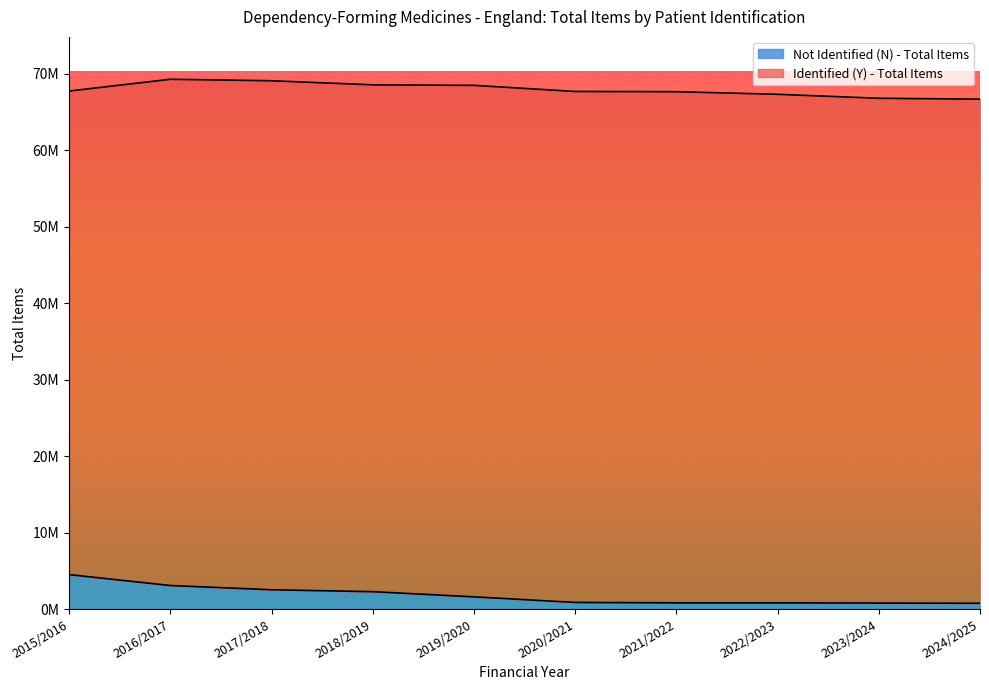

What is the label of the 4th point from the left?

2018/2019